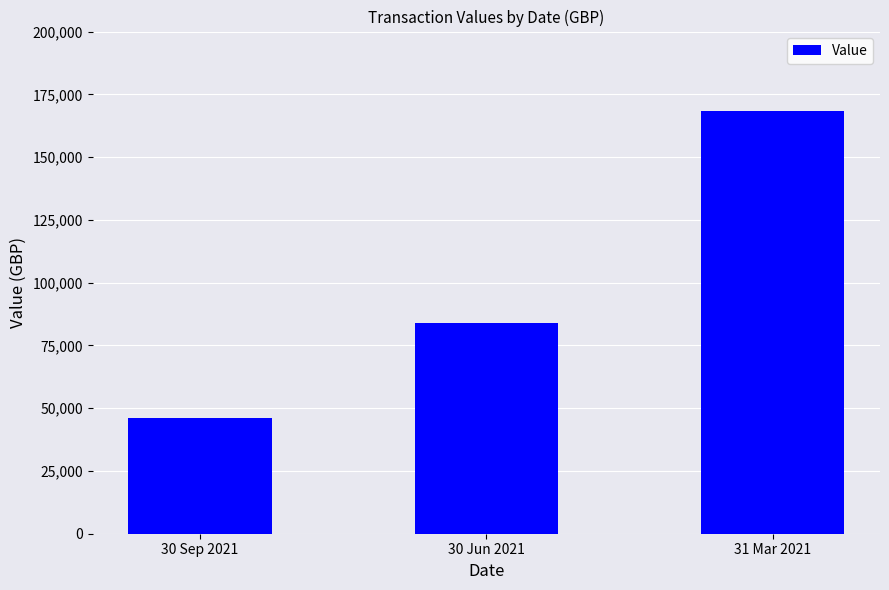

What is the sum of all values?

298478.9